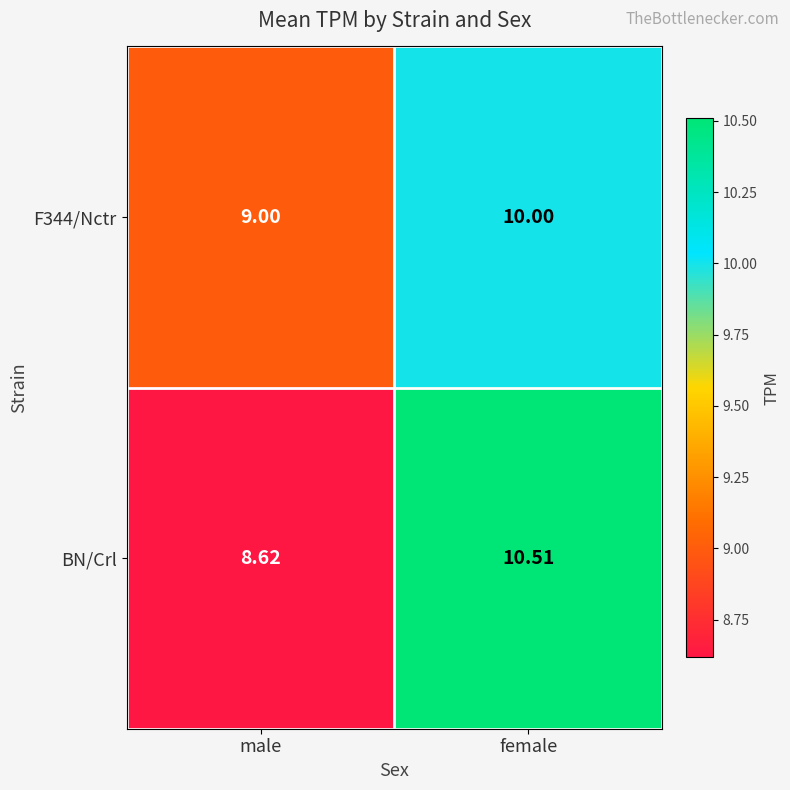

What is the greatest value displayed?

10.5